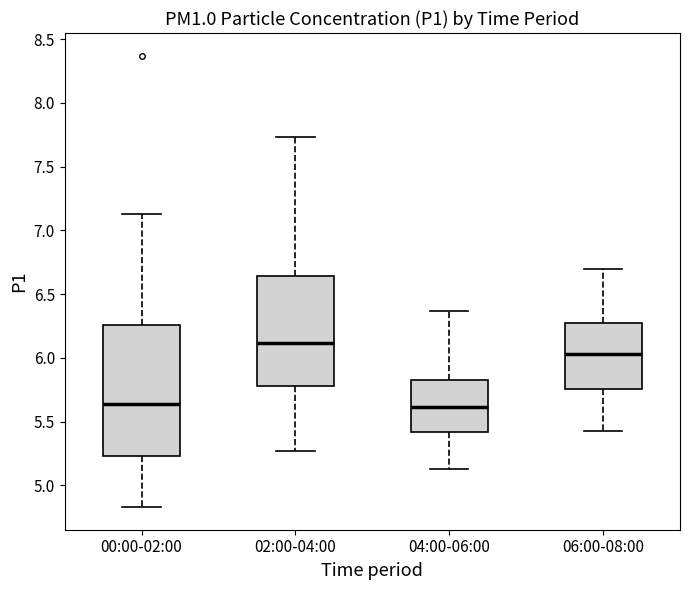

Reading left to right, transcribe this box plot: for each box, give where its median line is, the range the box spans, and where its two whiskers end, as read against the y-axis. The values are not printed on the chart, so give them approximately, as read against the axis.

00:00-02:00: median 5.65, box 5.25 to 6.25, whiskers 4.85 to 7.15
02:00-04:00: median 6.10, box 5.80 to 6.65, whiskers 5.25 to 7.75
04:00-06:00: median 5.60, box 5.40 to 5.85, whiskers 5.15 to 6.35
06:00-08:00: median 6.05, box 5.75 to 6.30, whiskers 5.45 to 6.70